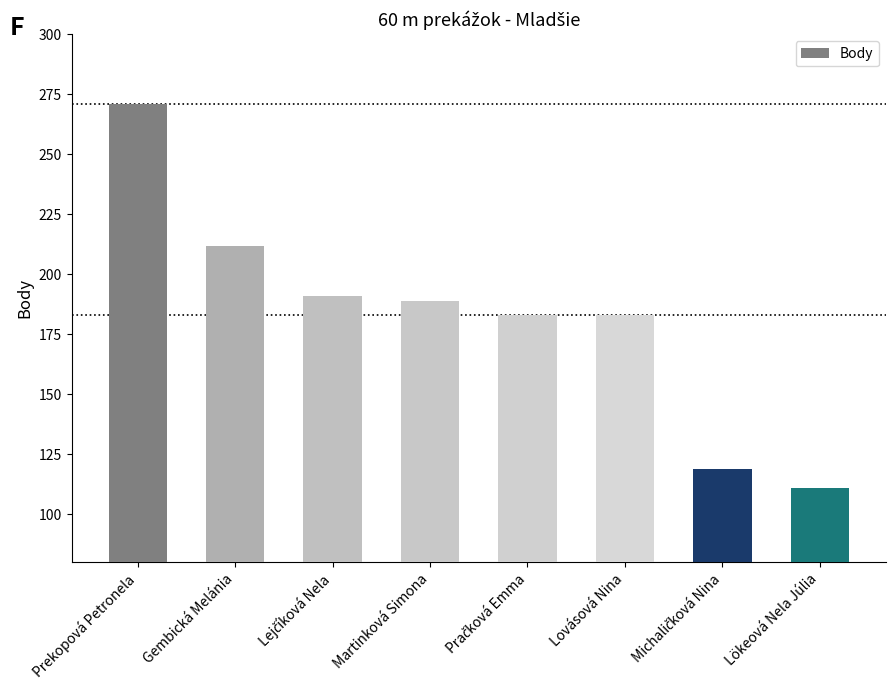

Is it true that the value at Martinková Simona is 189?

True